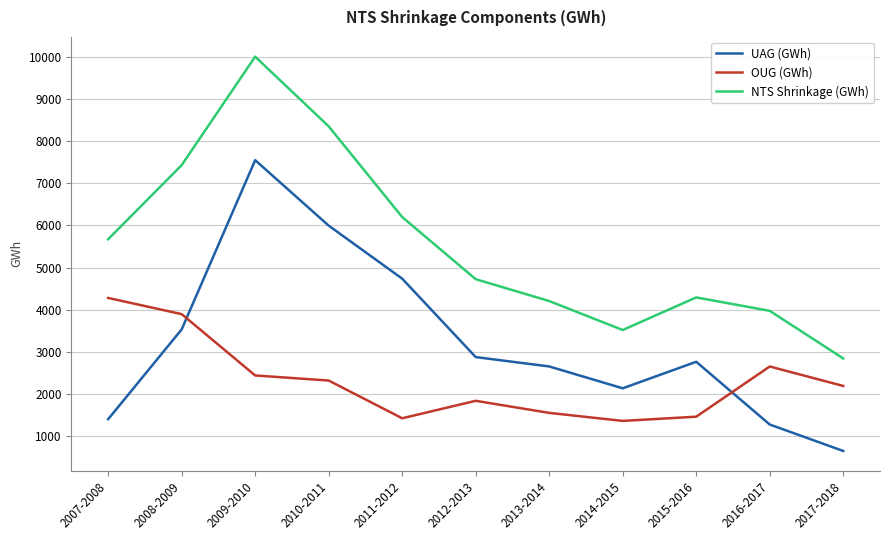

At 2011-2012, list the series in order from largest to smallest.

NTS Shrinkage (GWh), UAG (GWh), OUG (GWh)